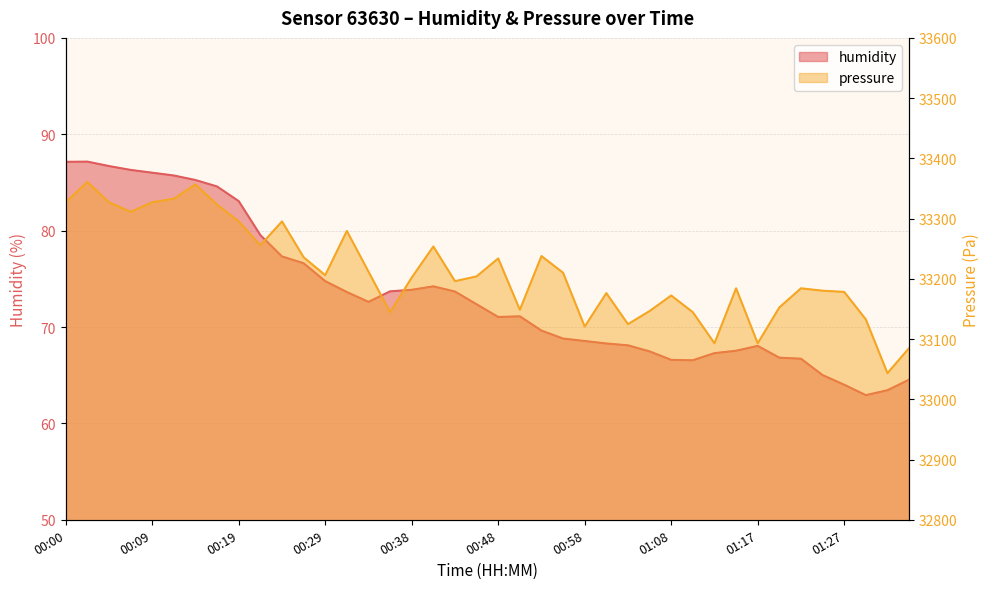

What is the total value across all series at 00:41?

33327.9